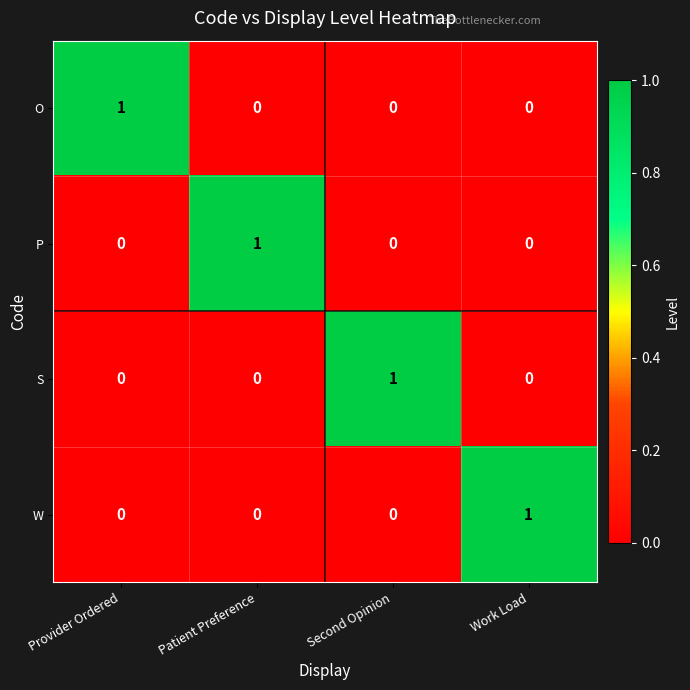

Count the S values in the range 0 to 1.

4